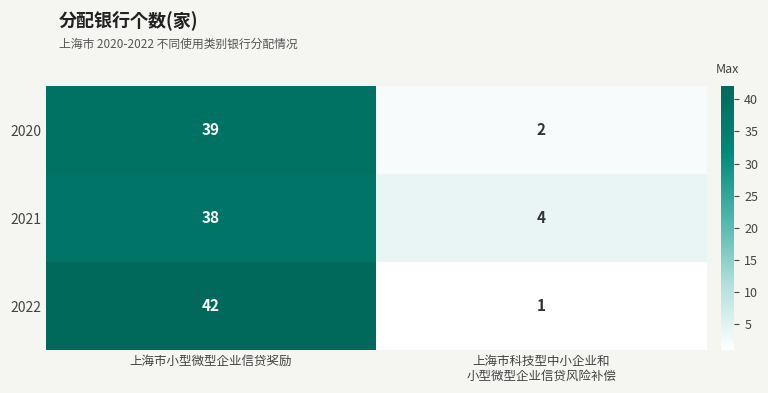

Reading right to left, extract all data points from this chart.

2020: 2	39
2021: 4	38
2022: 1	42